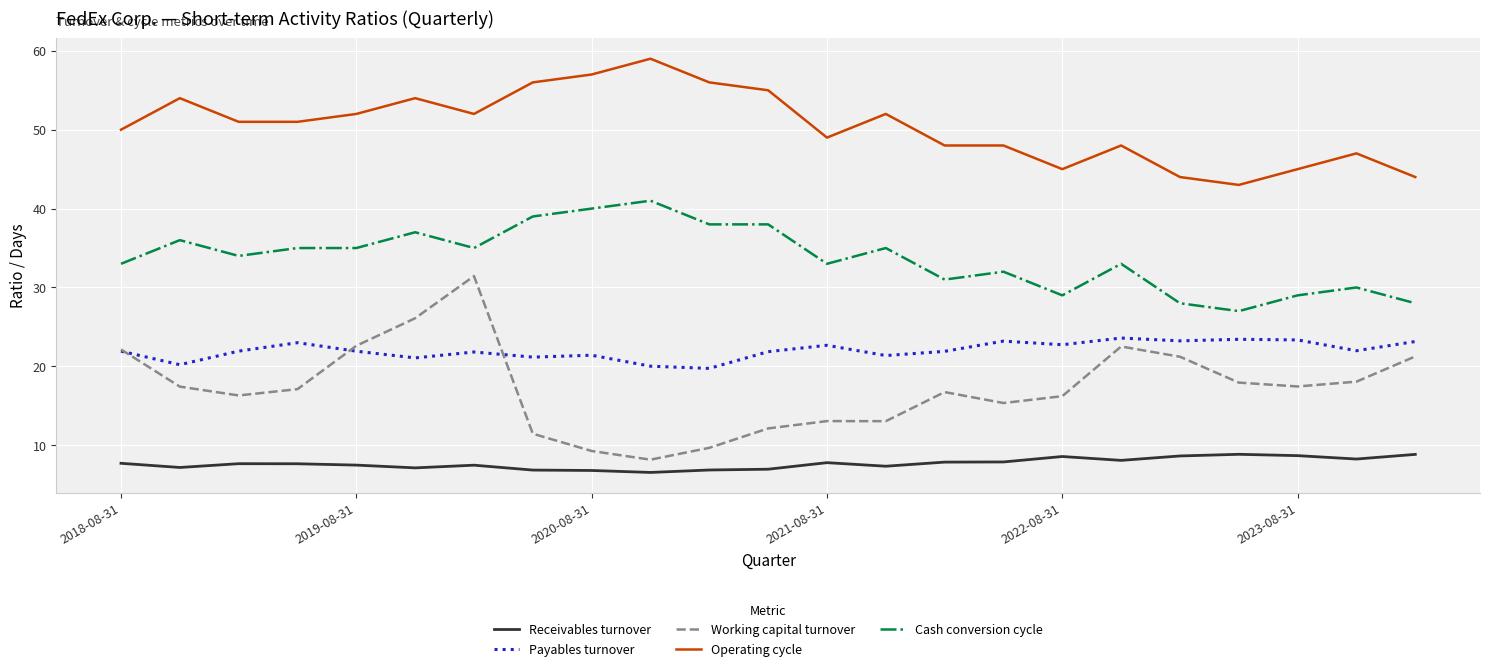

Rank the series by their maximum value, from lowest to highest.

Receivables turnover, Payables turnover, Working capital turnover, Cash conversion cycle, Operating cycle